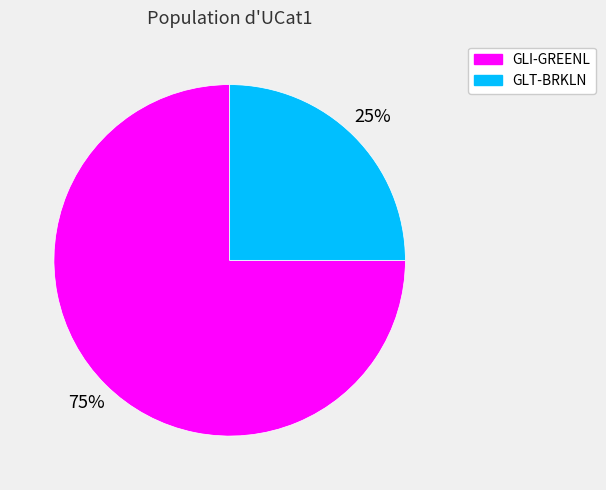

Does GLT-BRKLN represent more than half of the total?

No